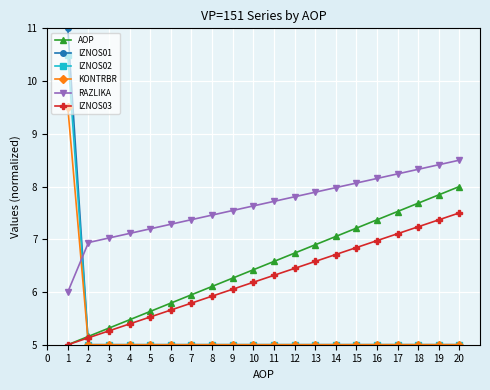

What is the difference between the highest and lowest values at 1?

6.0